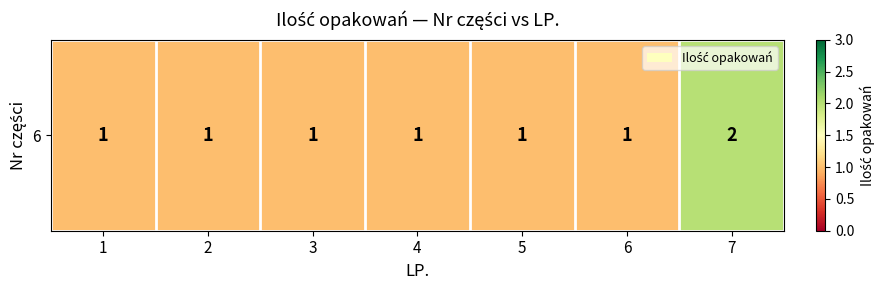

Reading left to right, transcribe all the data shown in this chart.

1=1	2=1	3=1	4=1	5=1	6=1	7=2